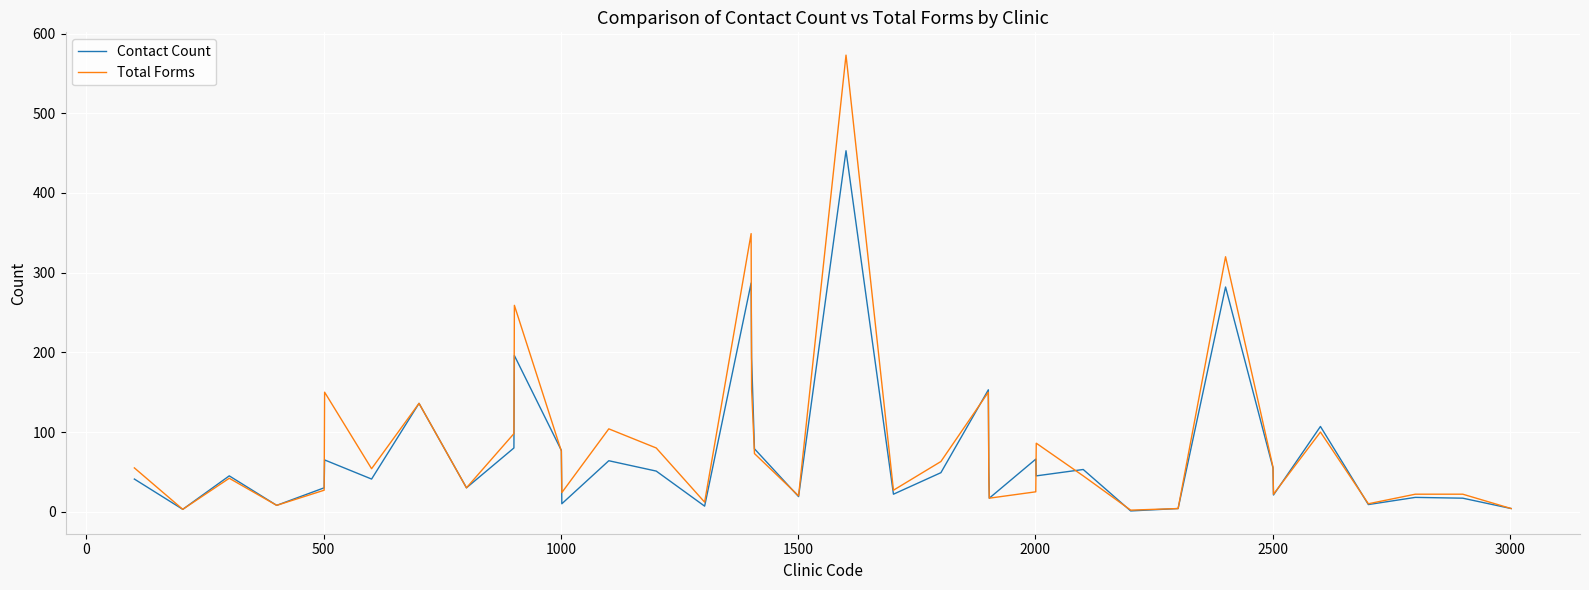

What is the difference between the maximum and minimum values in the Total Forms series?

571